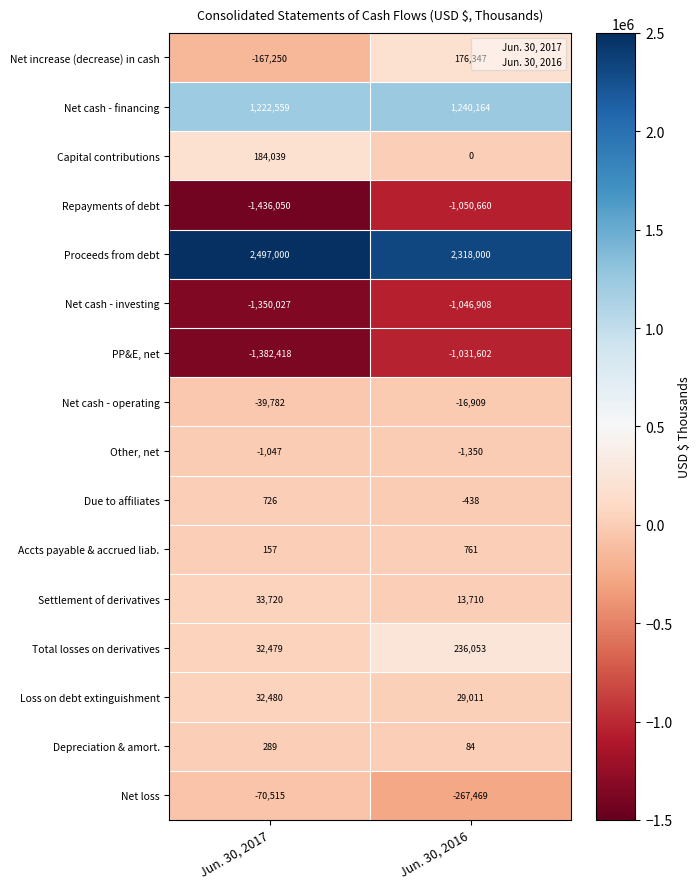

The value of Net cash used for settlement of derivatives, net at 0 is 33720. True or false?

True